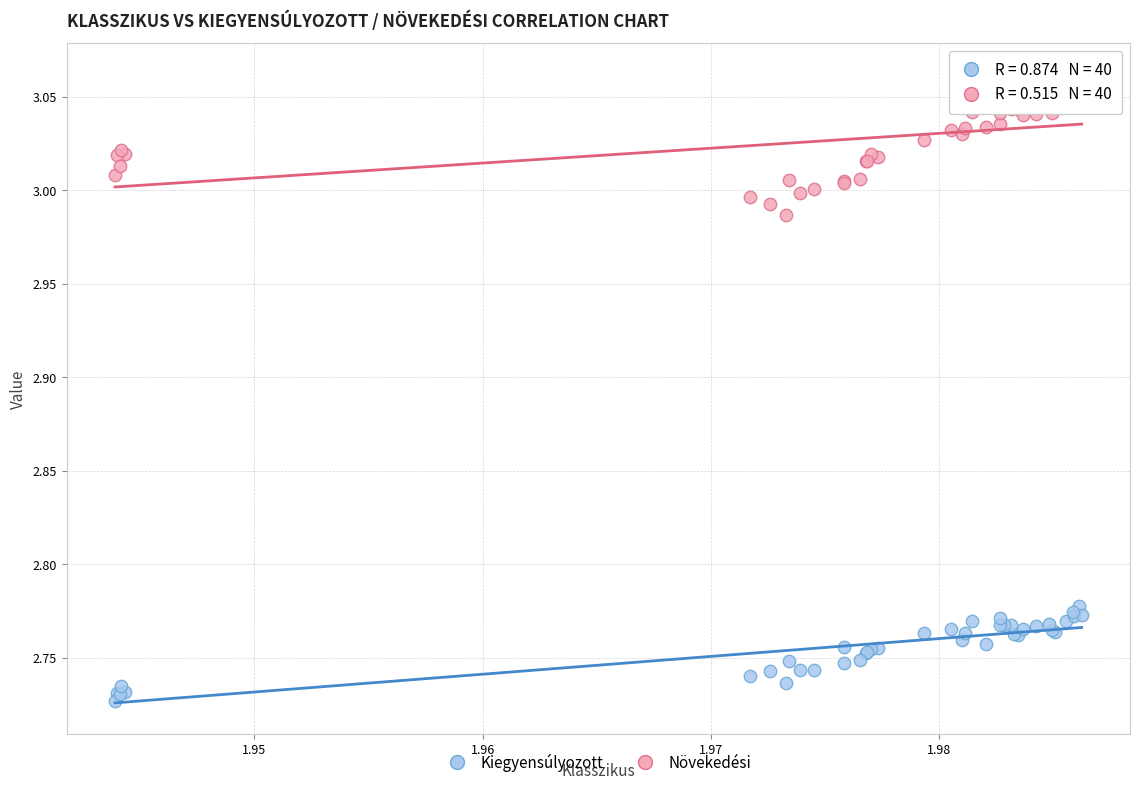

Which series contains the lowest Y value?

Kiegyensúlyozott